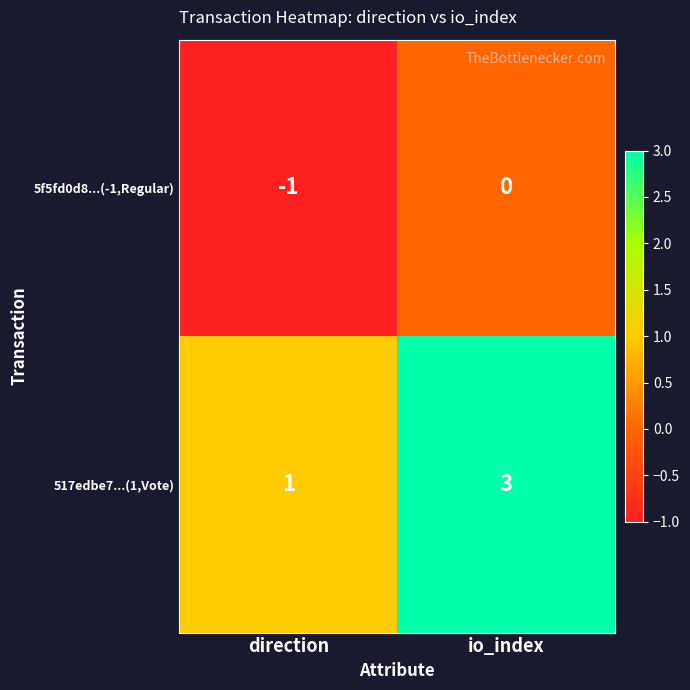

What is the sum of the 517edbe7...(1,Vote) values at direction and io_index?

4